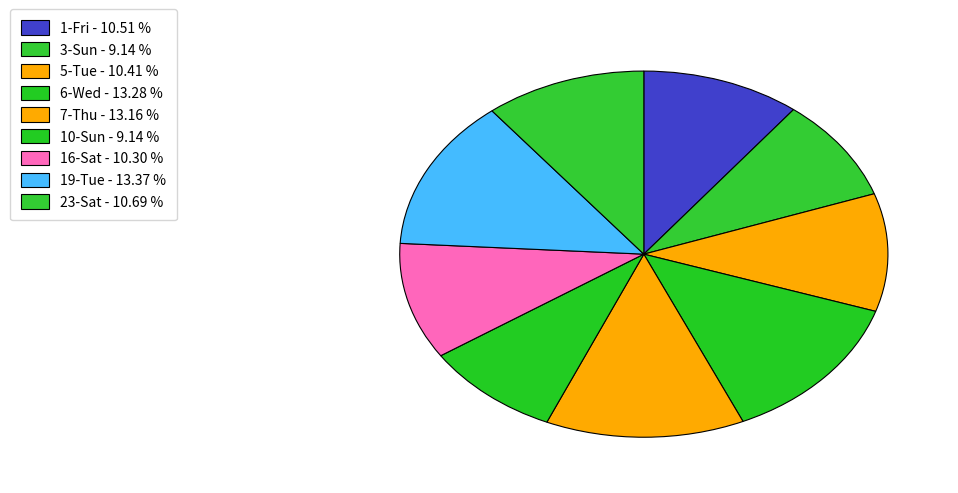

What is the ratio of the value at 23-Sat to the value at 5-Tue?

1.0